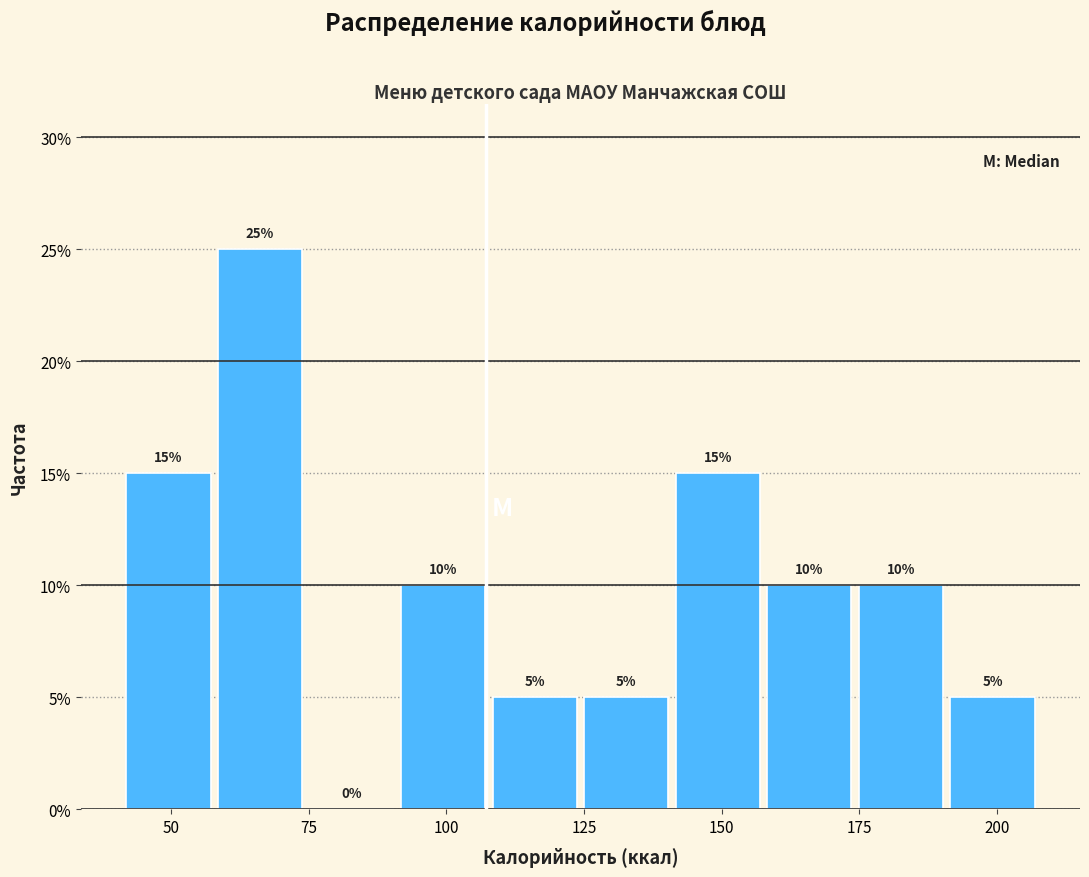

Read against the x-axis, roughly where is the centre of the tallest bar?

65